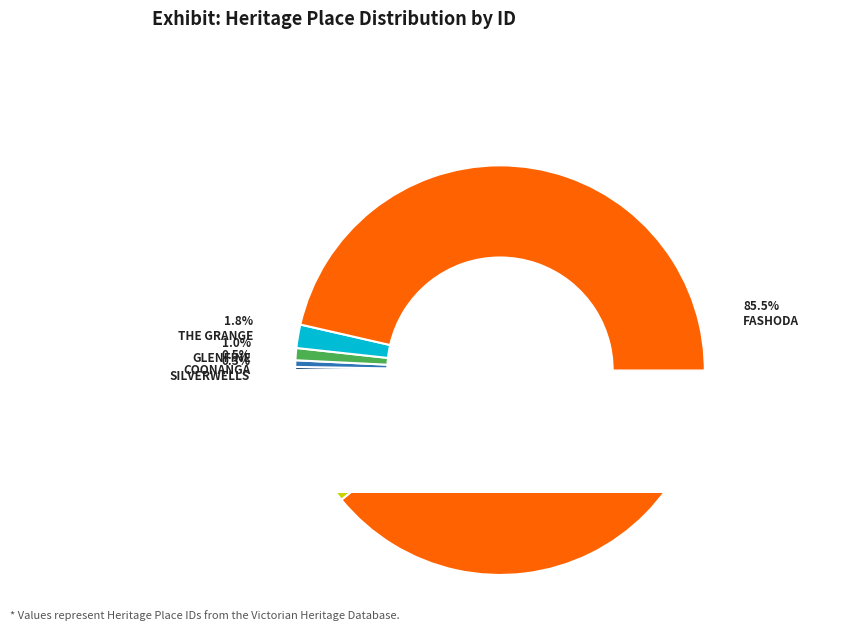

Rank the categories by value from lowest to highest.

SILVERWELLS, COONANGA HOMESTEAD, GLENFINE HOMESTEAD PRECINCT, THE GRANGE, DRUMLAYNE, FASHODA HOMESTEAD